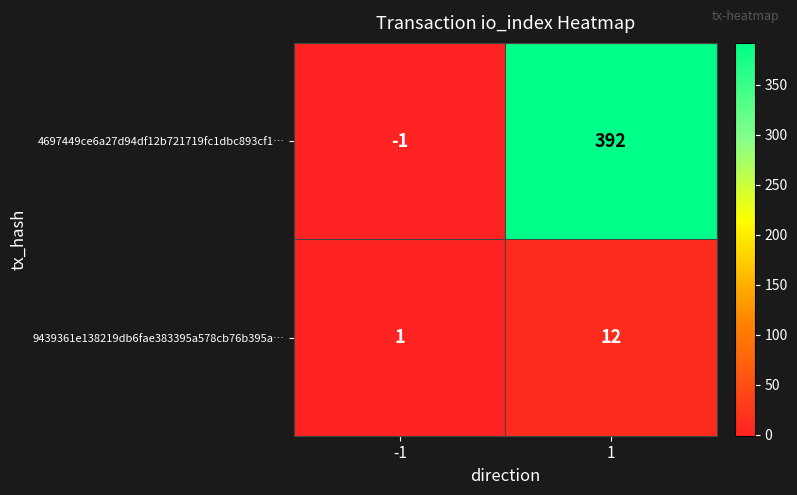

Which series has the largest range (max minus min)?

4697449ce6a27d94df12b721719fc1dbc893cf1…